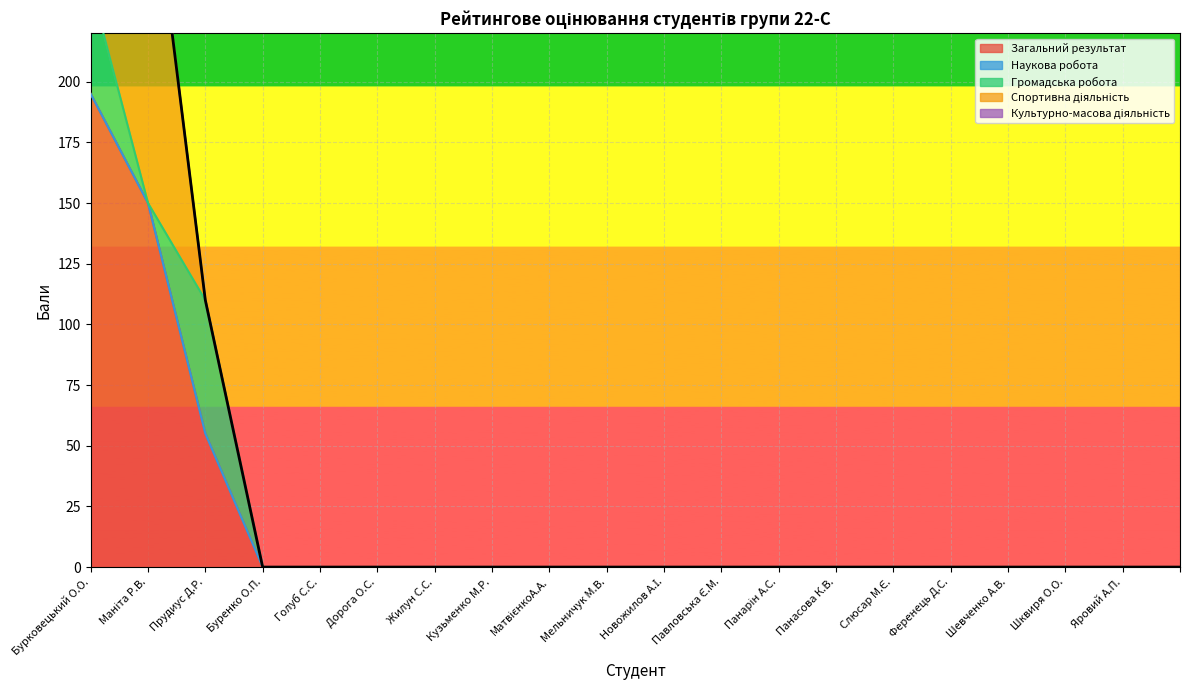

The value of Загальний результат at Яровий А.П. is 0. True or false?

True